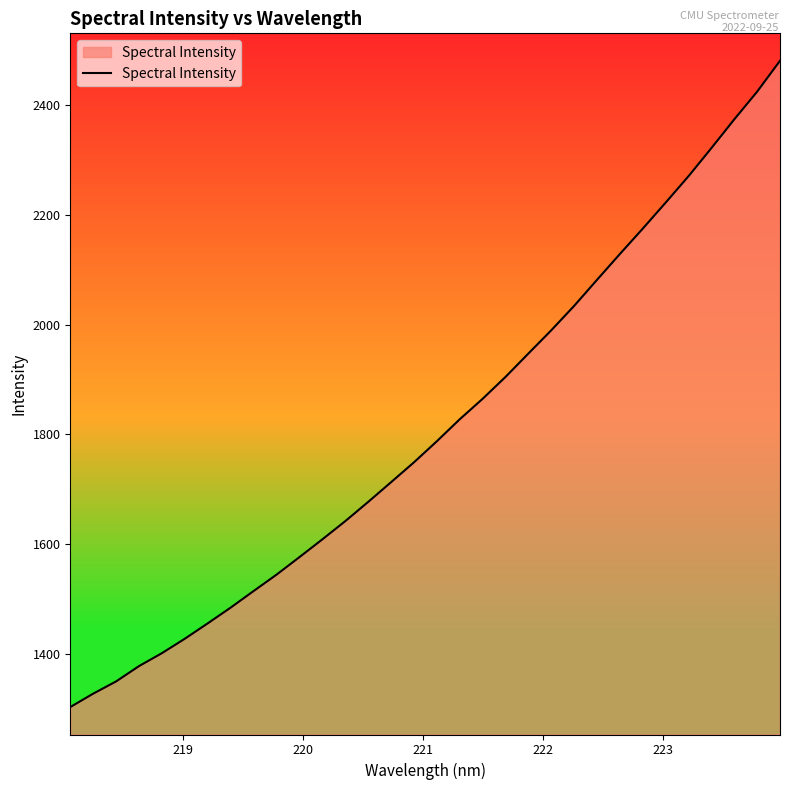

What is the greatest value displayed?

2480.5